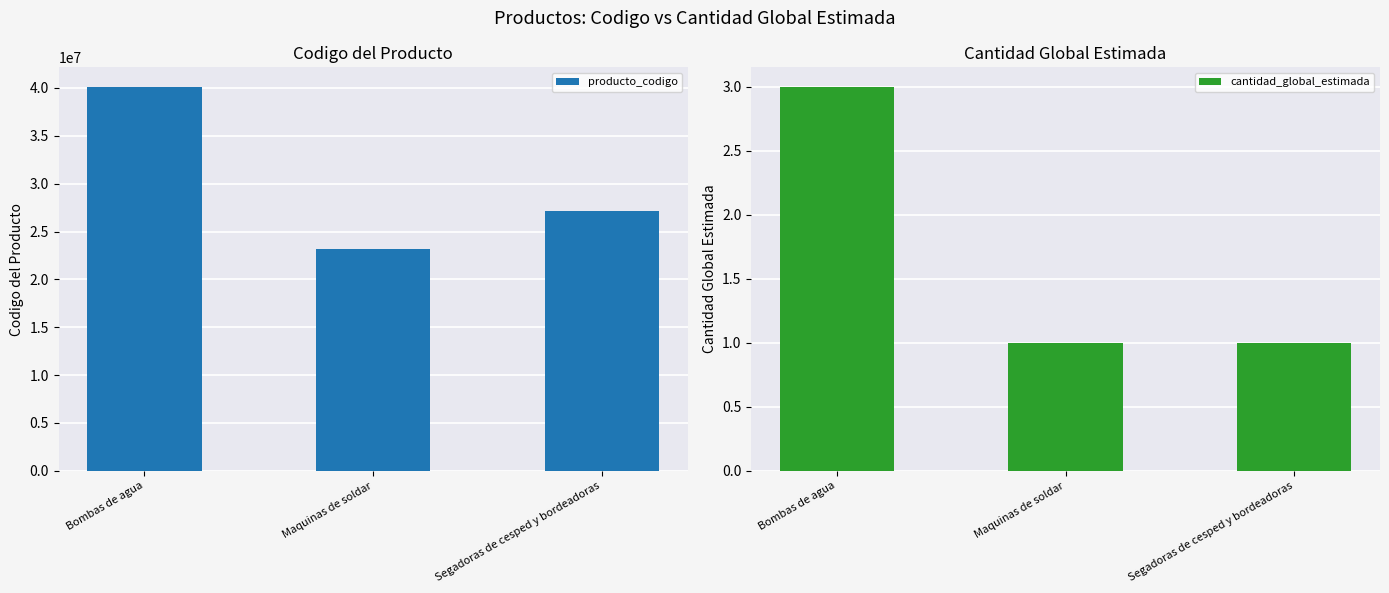

The value of producto_codigo at Maquinas de soldar is 23171508. True or false?

True